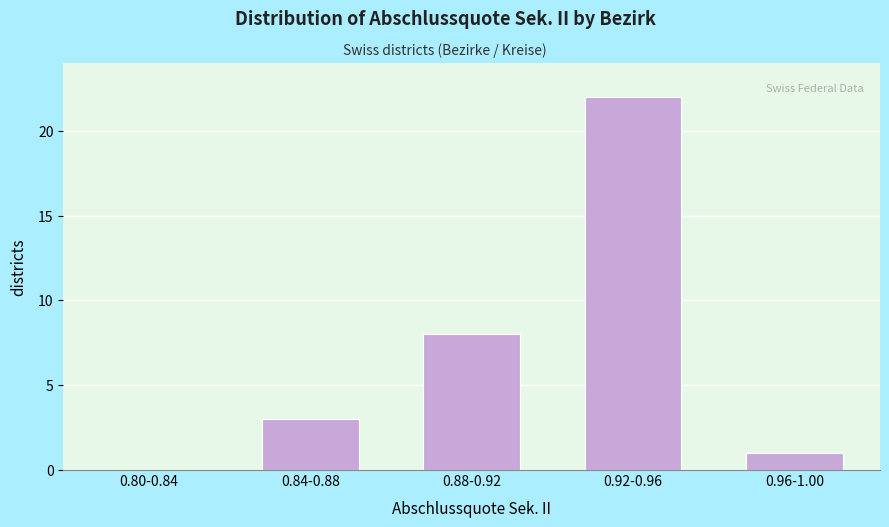

Reading right to left, what are all the values shown in this chart?

0.96-1.00=1	0.92-0.96=22	0.88-0.92=8	0.84-0.88=3	0.80-0.84=0